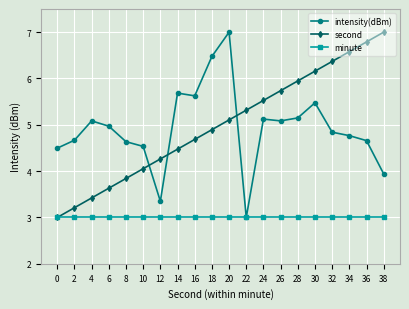

What is the approximate value of second at 34?

6.6